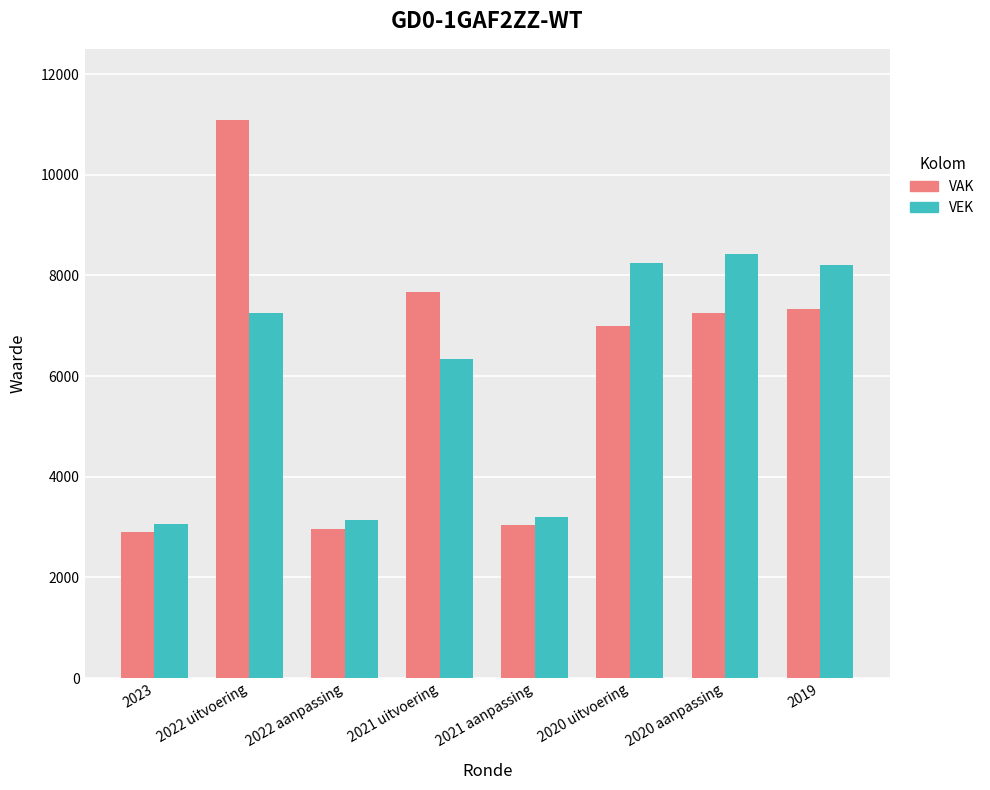

Which series has the largest total across all categories?

VAK